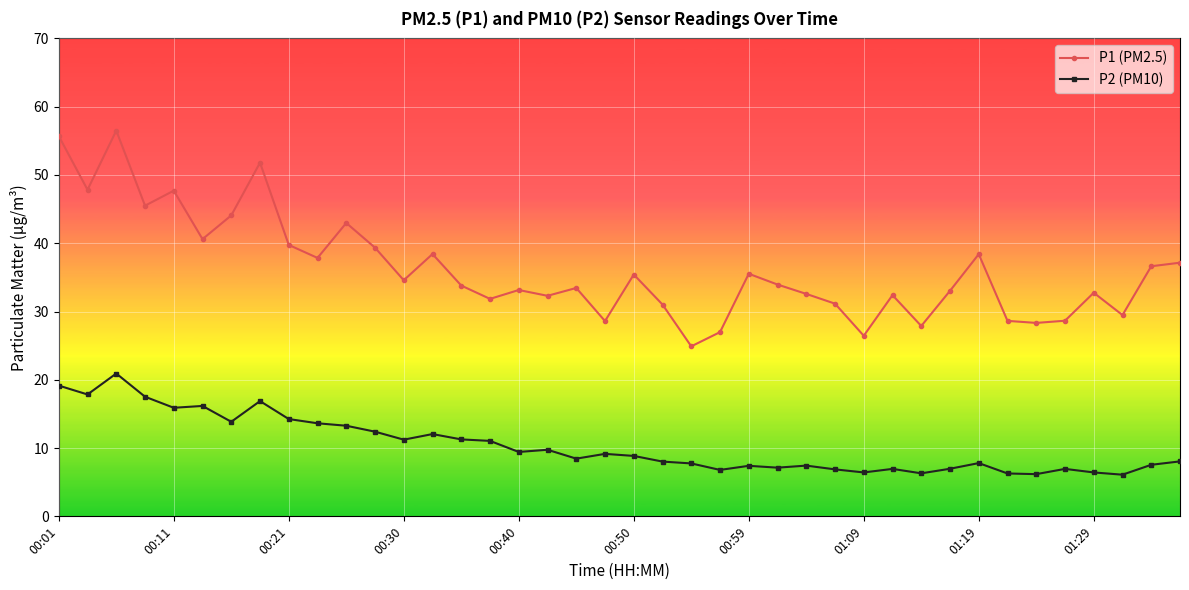

What is the value of the P1 (PM2.5) point at the 37th from the left?

32.8